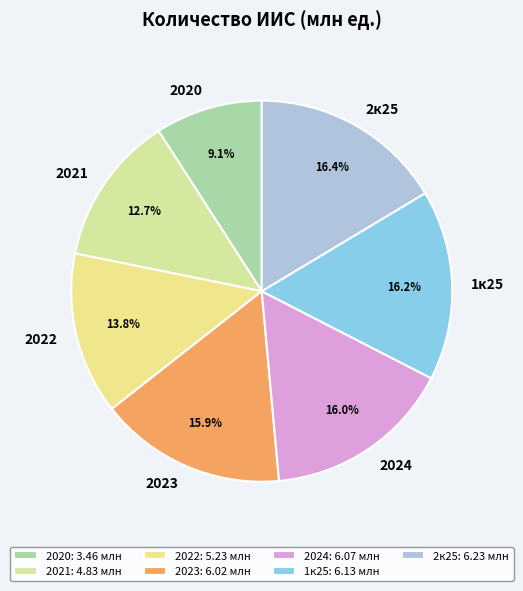

Do 2024 and 1к25 together represent more than half of the pie?

No